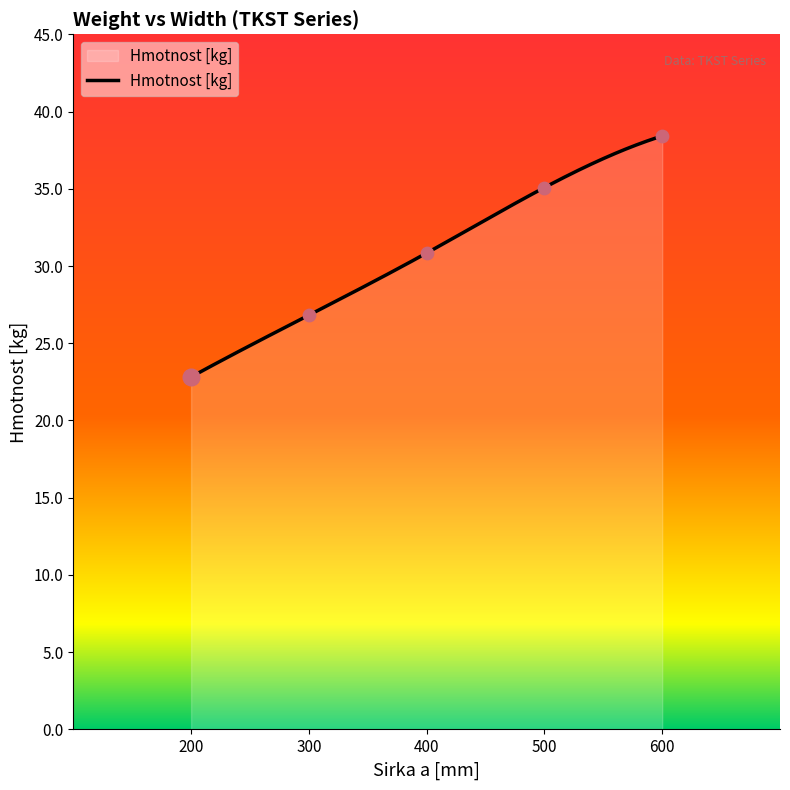

Between 300 and 600, which is larger?

600